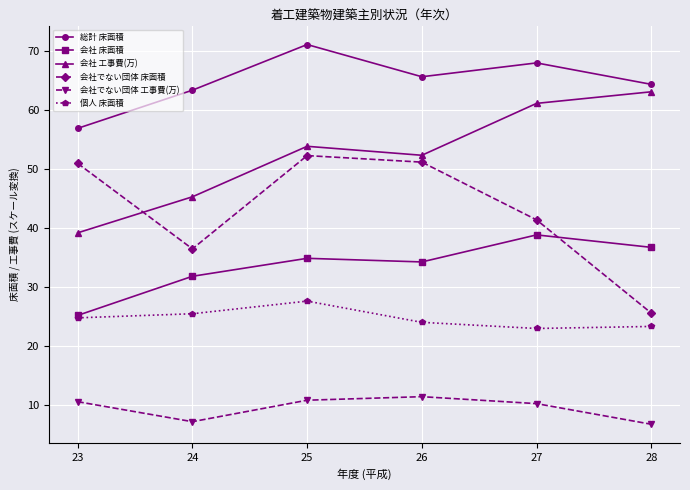

What is the sum of all 会社 工事費(万) values?

315.1